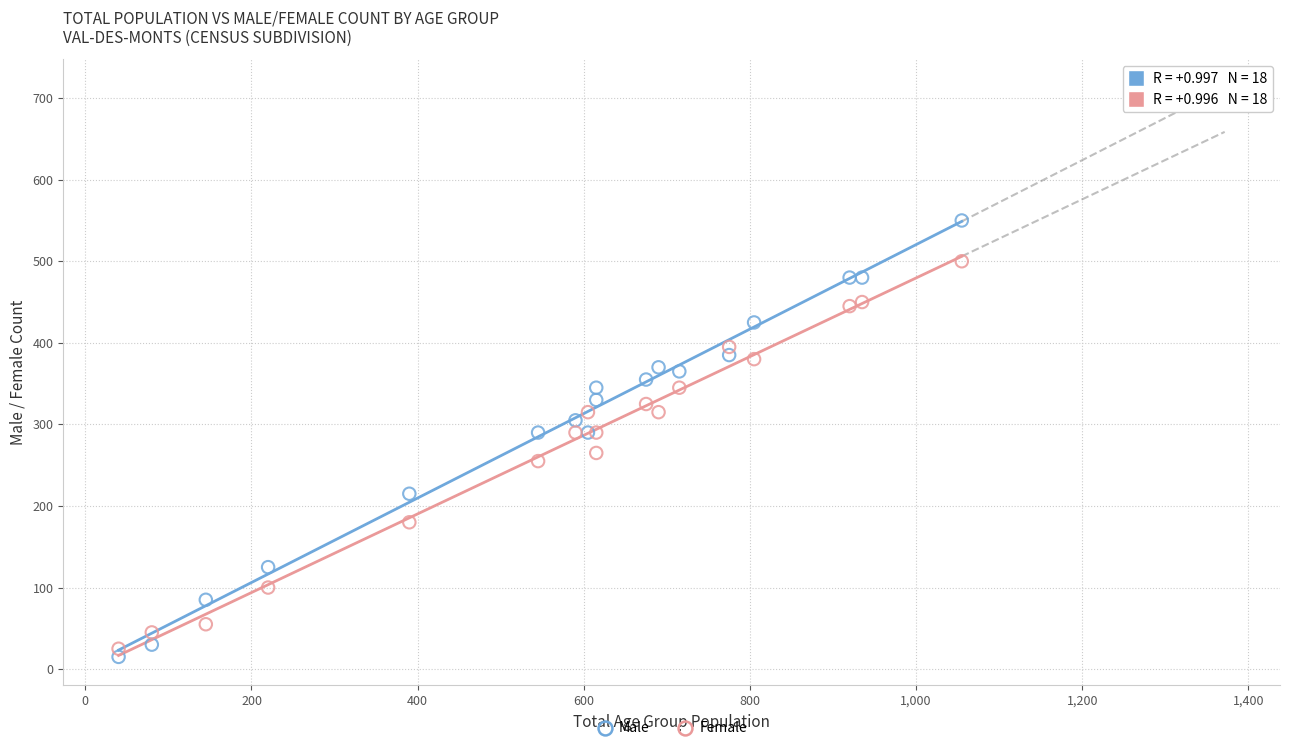

What are all the series names shown in the legend?

Male, Female